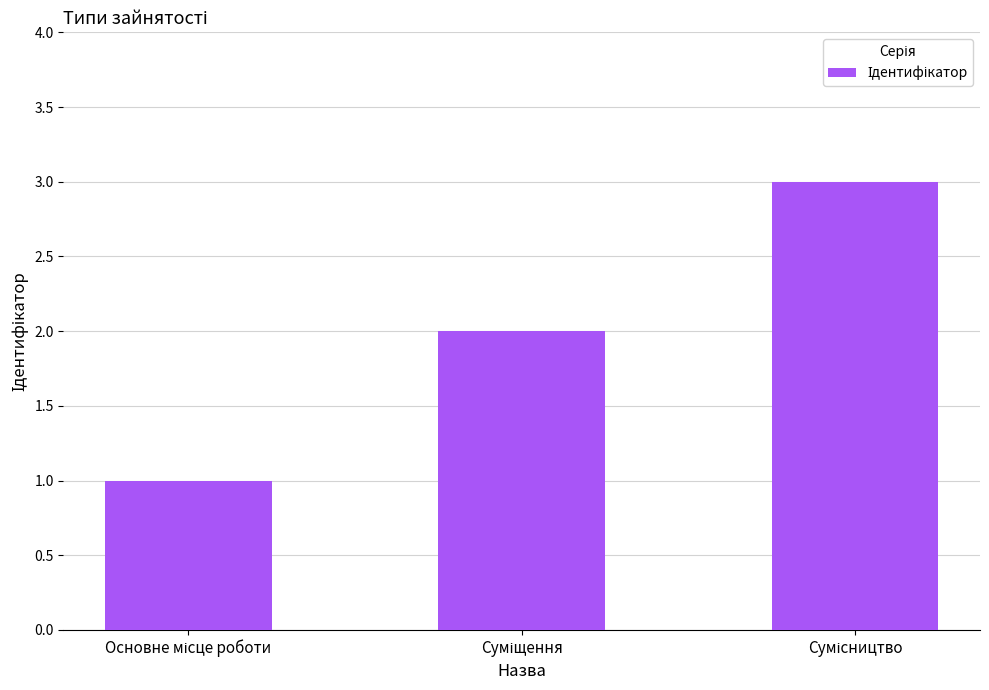

What is the maximum value shown in the chart?

3